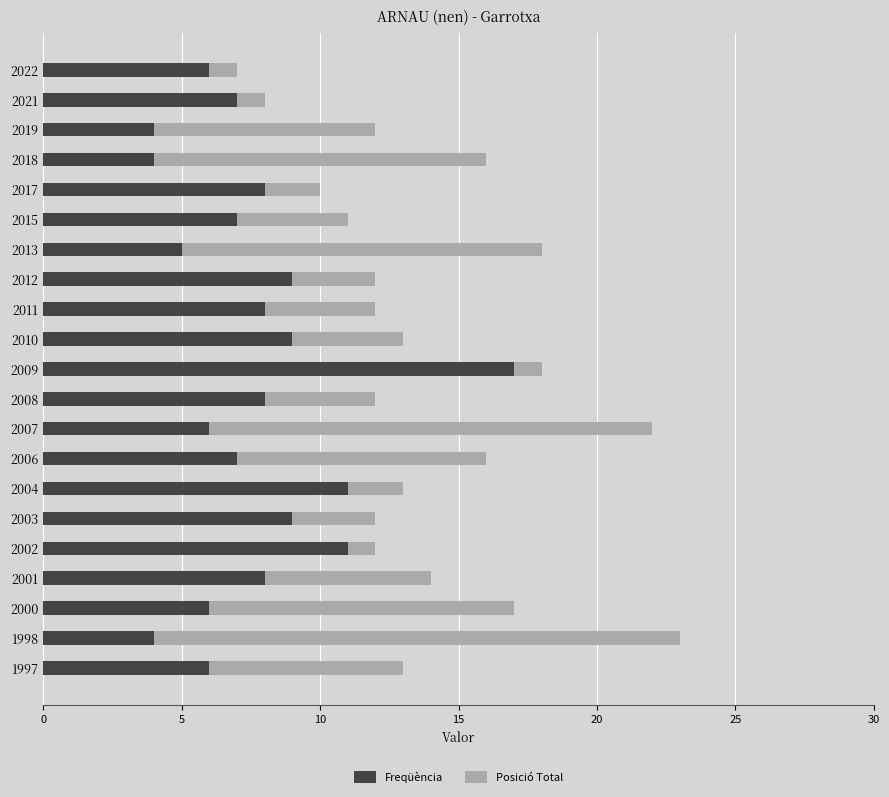

The value of Freqüència at 2019 is 5. True or false?

False